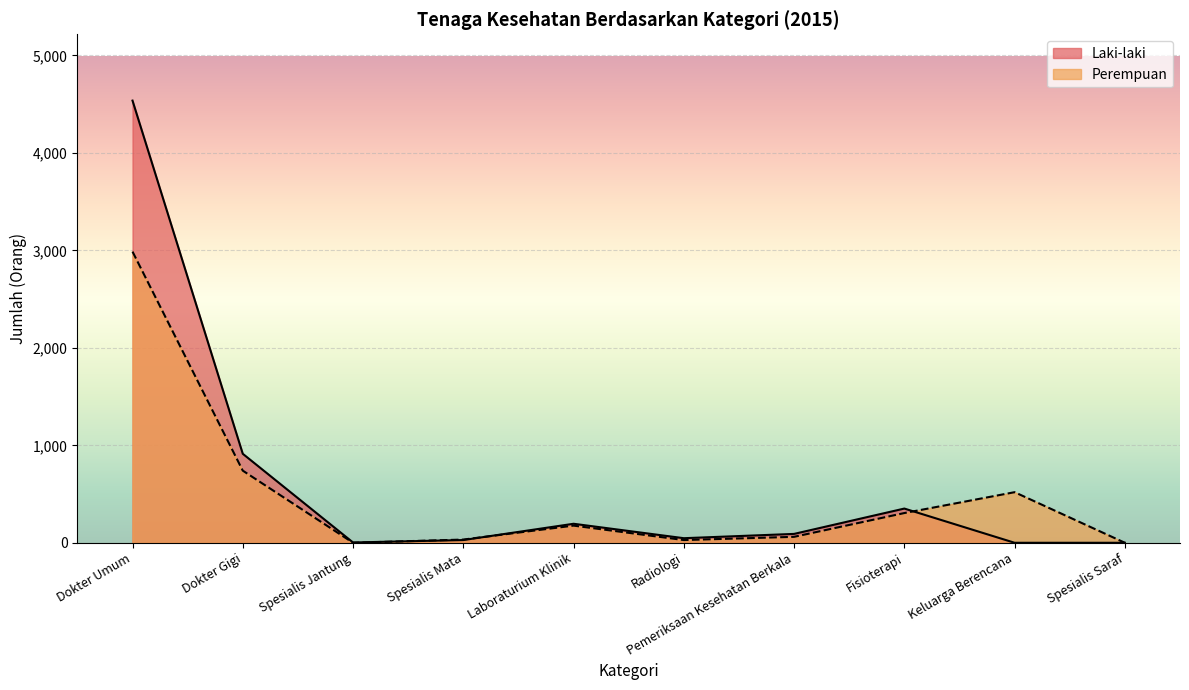

The value of Laki-laki at Spesialis Mata is 13. True or false?

False